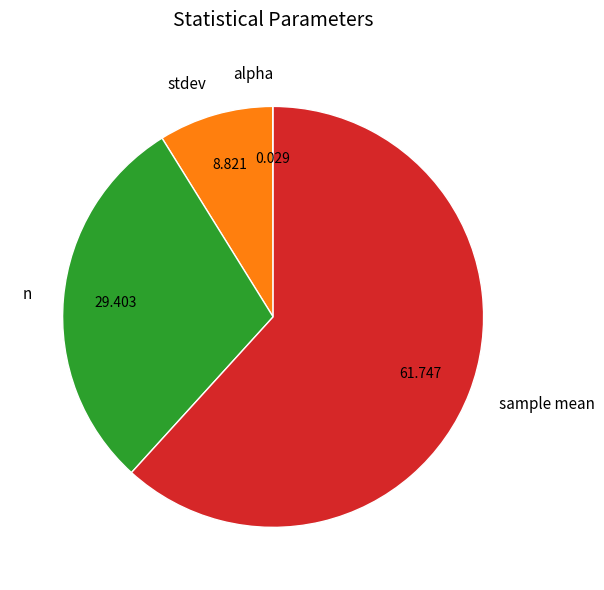

Is there a majority slice in this chart?

Yes